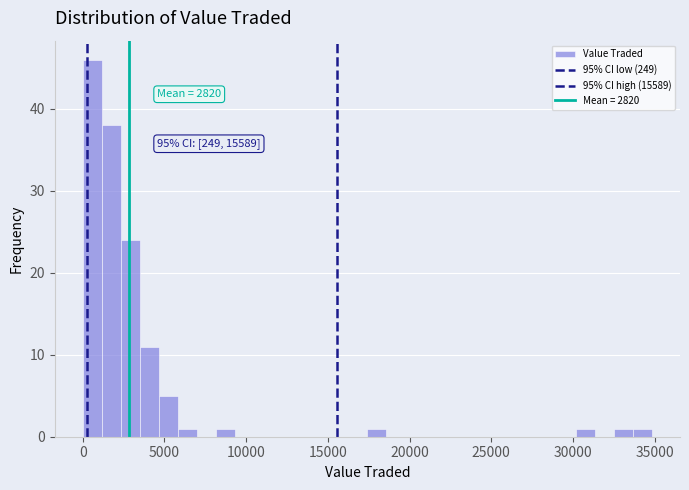

Read against the x-axis, roughly where is the centre of the tallest bar?

500